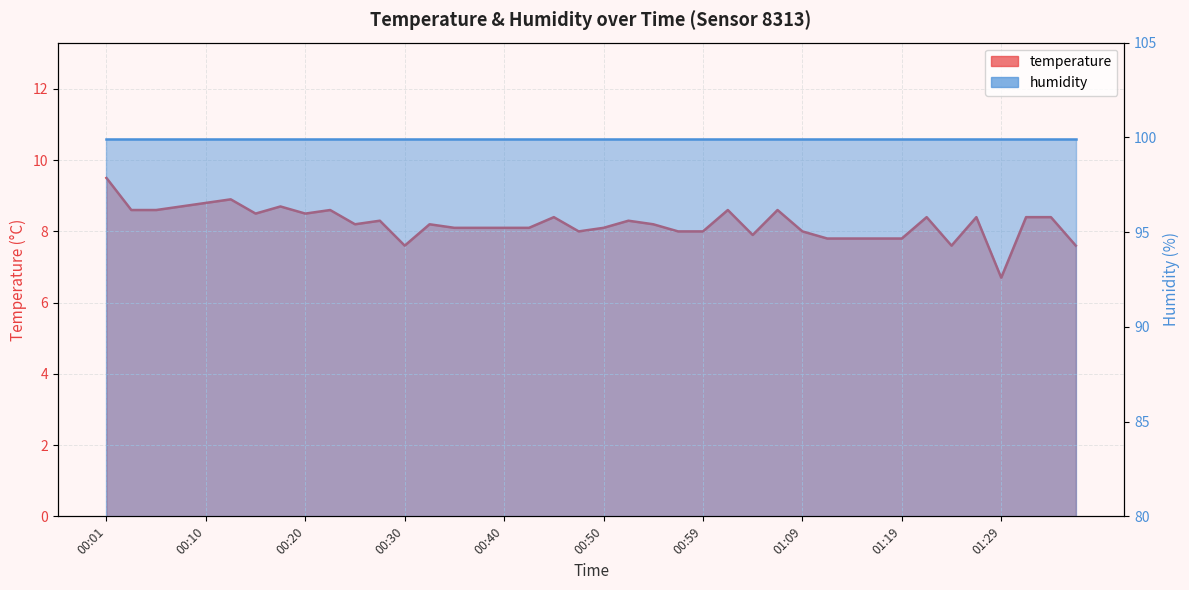

At which label does the data first exceed 8?

00:01